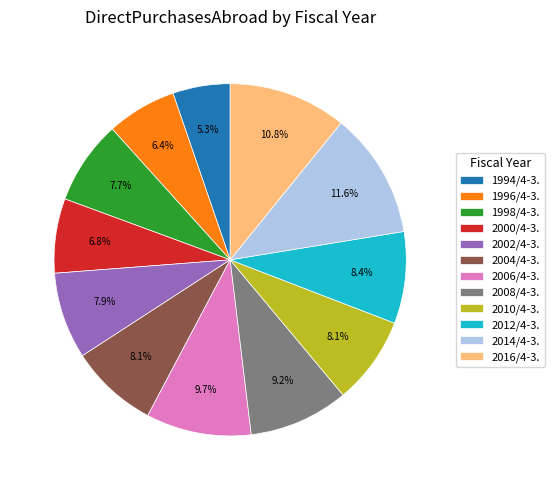

What is the largest slice in the pie chart?

2014/4-3.